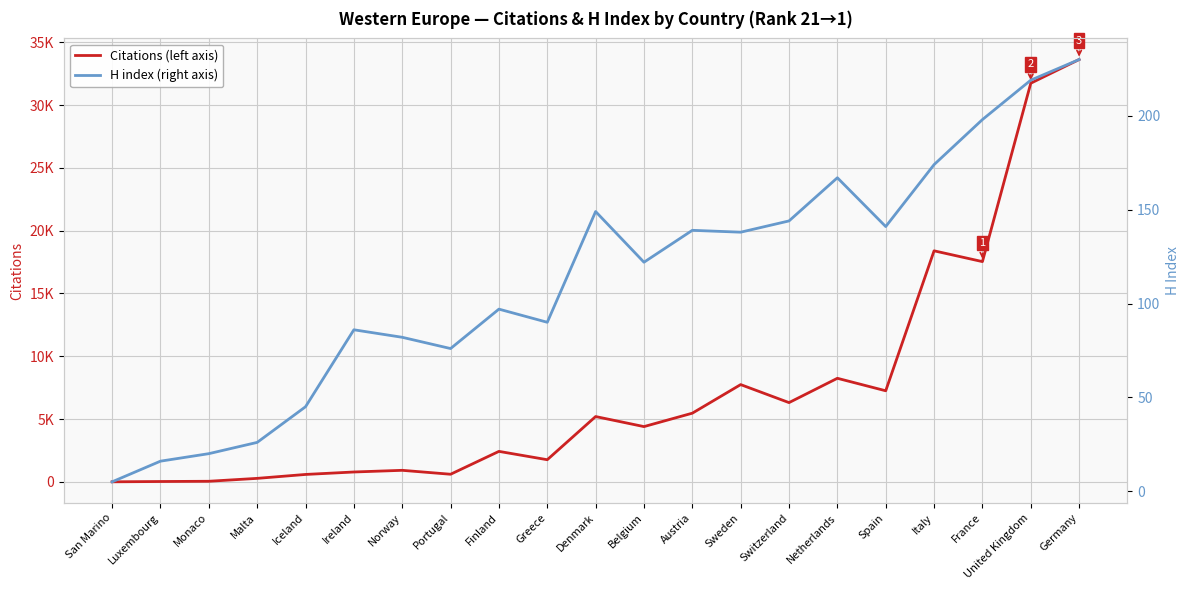

Which category has the highest value in the Citations series?

Germany